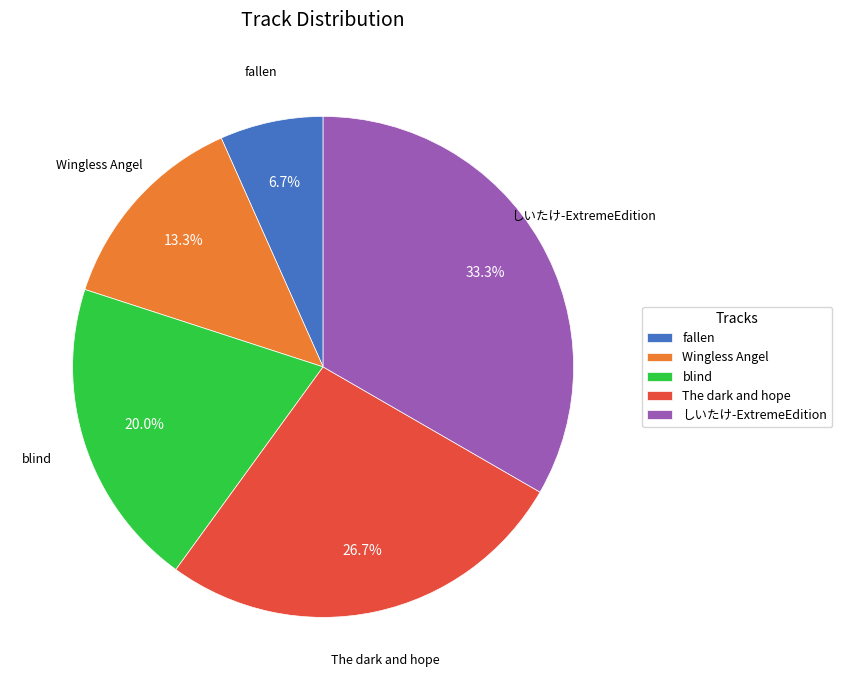

What percentage is the The dark and hope slice, to the nearest percent?

27%